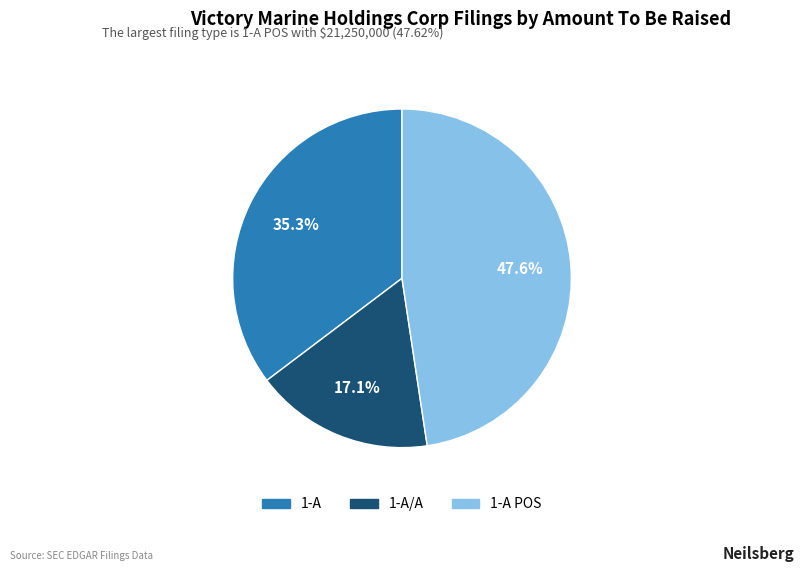

Does any single category account for the majority?

No